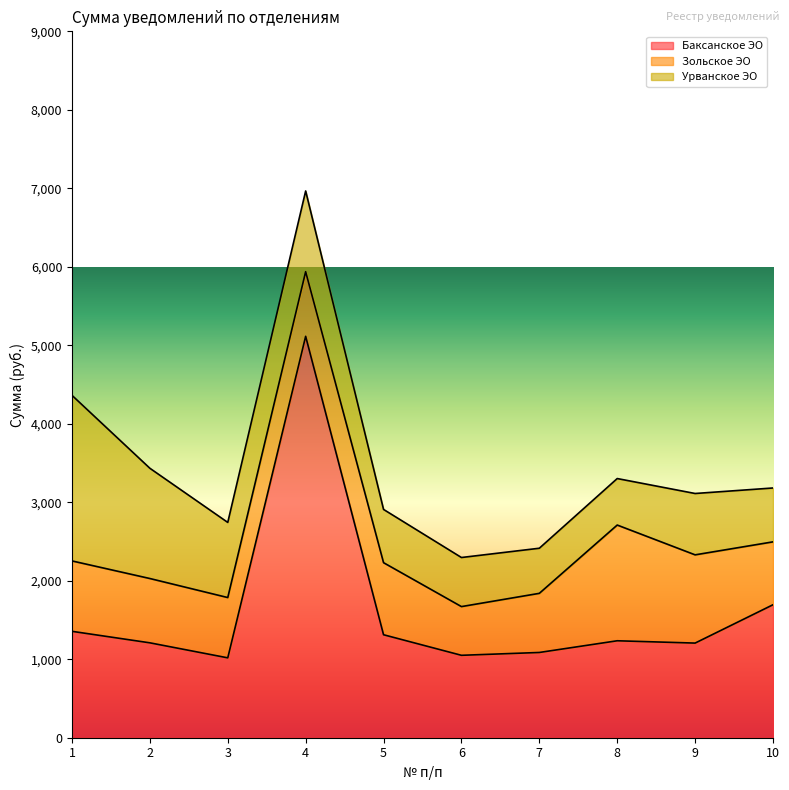

The Урванское ЭО series shows 993.5 at 8. True or false?

False